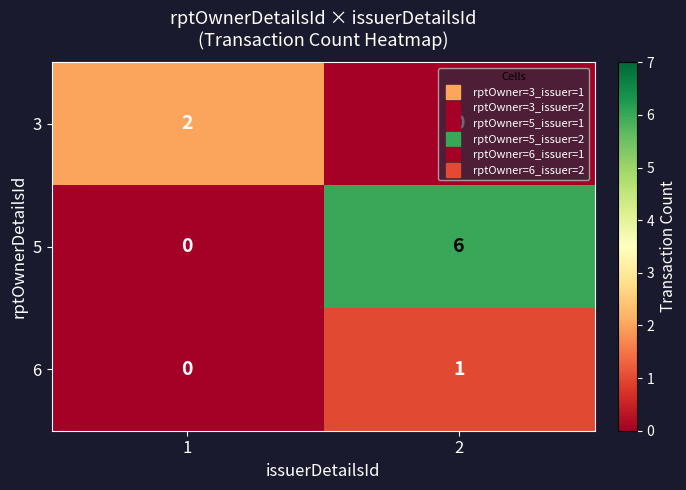

Rank the series at 2 from highest to lowest value.

5, 6, 3